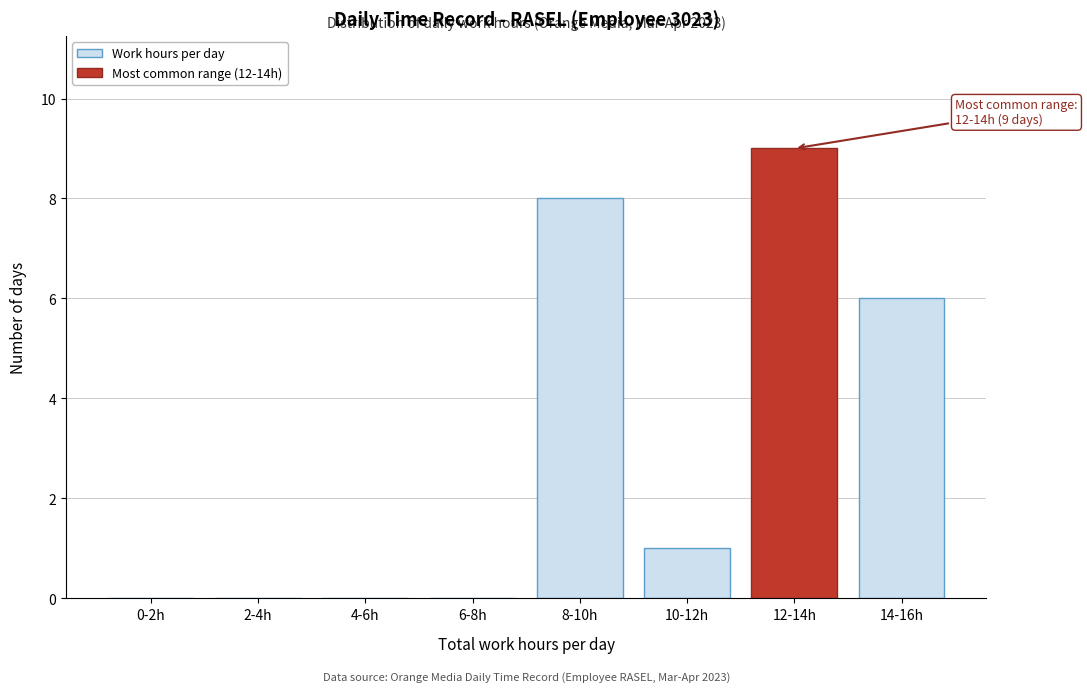

Reading left to right, transcribe all the data shown in this chart.

0-2h=0	2-4h=0	4-6h=0	6-8h=0	8-10h=8	10-12h=1	12-14h=9	14-16h=6